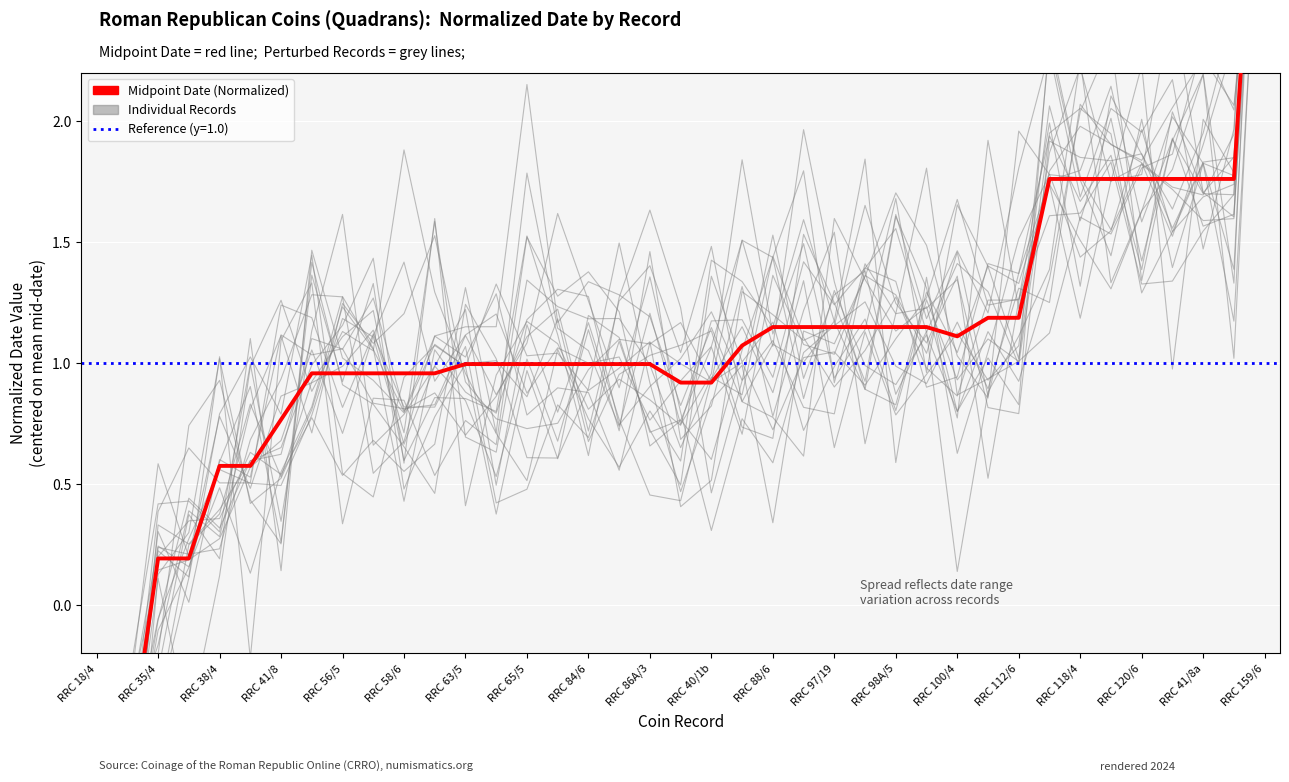

What is the sum of the Midpoint Date (Normalized) values at 29 and 21?

2.3